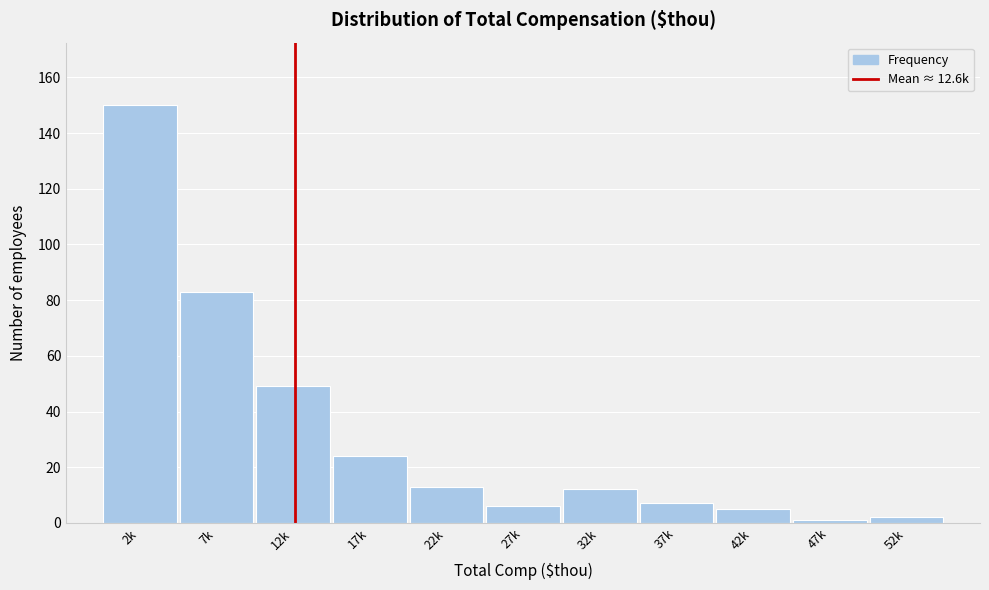

Reading left to right, what are all the values shown in this chart?

150	83	49	24	13	6	12	7	5	1	2